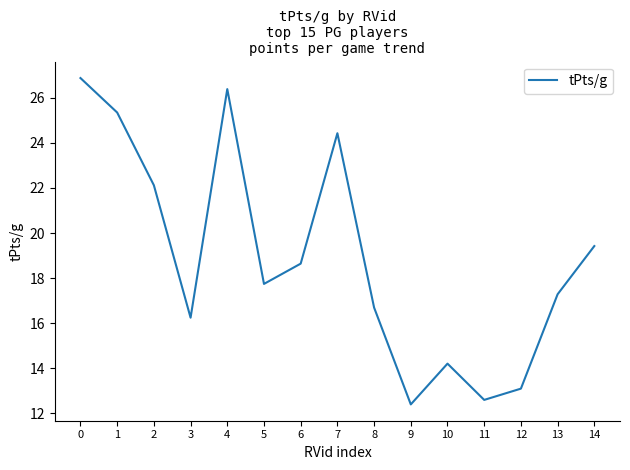

What is the change in value from 2 to 13?

-4.8